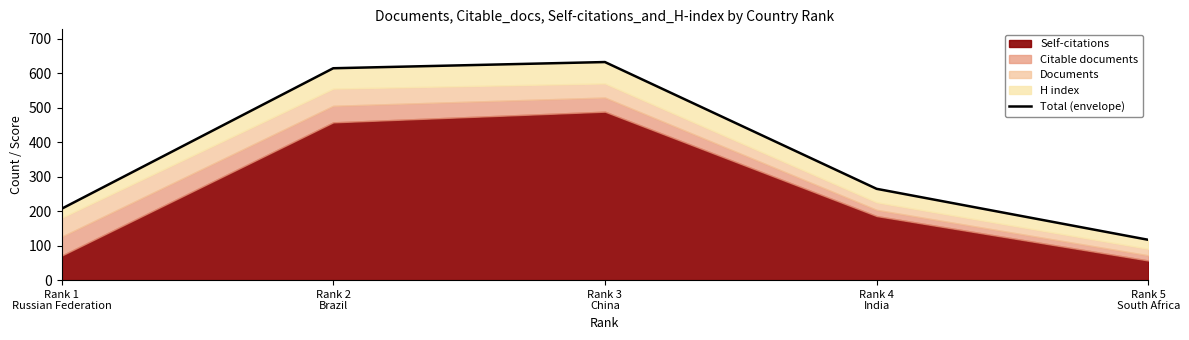

True or false: the data shows 265 at Rank 4
India.

True